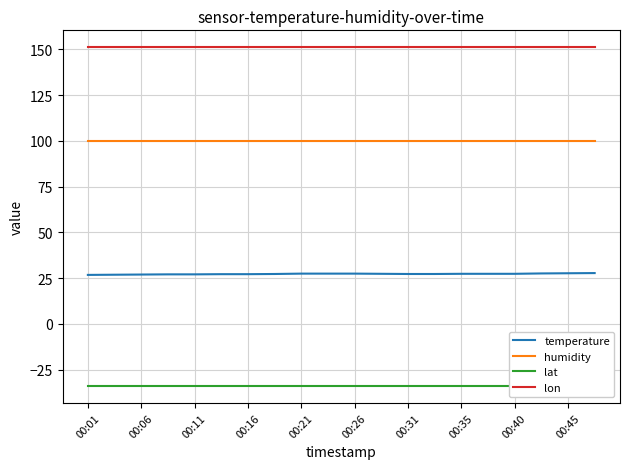

What is the average value of the lat series?

-33.9